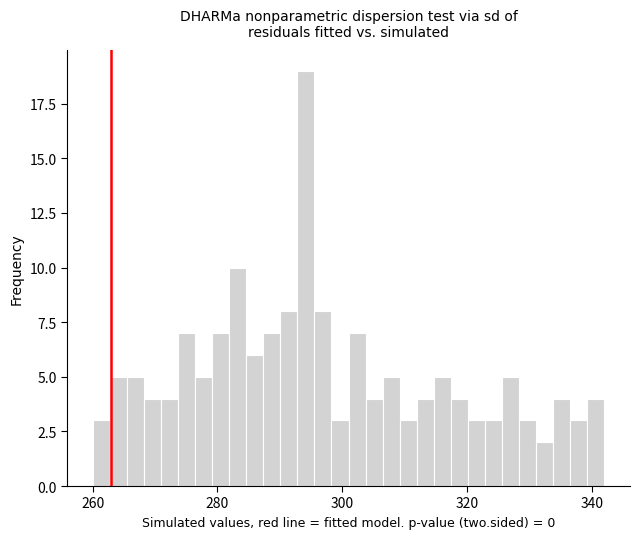

Around what value on the x-axis is the tallest bar? Give the approximate position of its centre, as read against the axis.

294